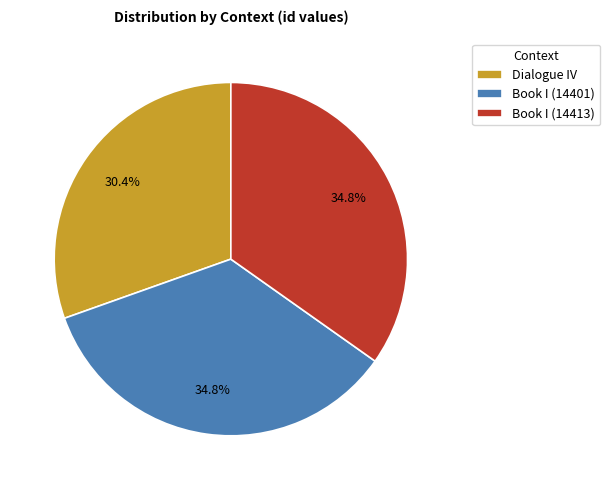

Between Book I (14401) and Dialogue IV, which is larger?

Book I (14401)